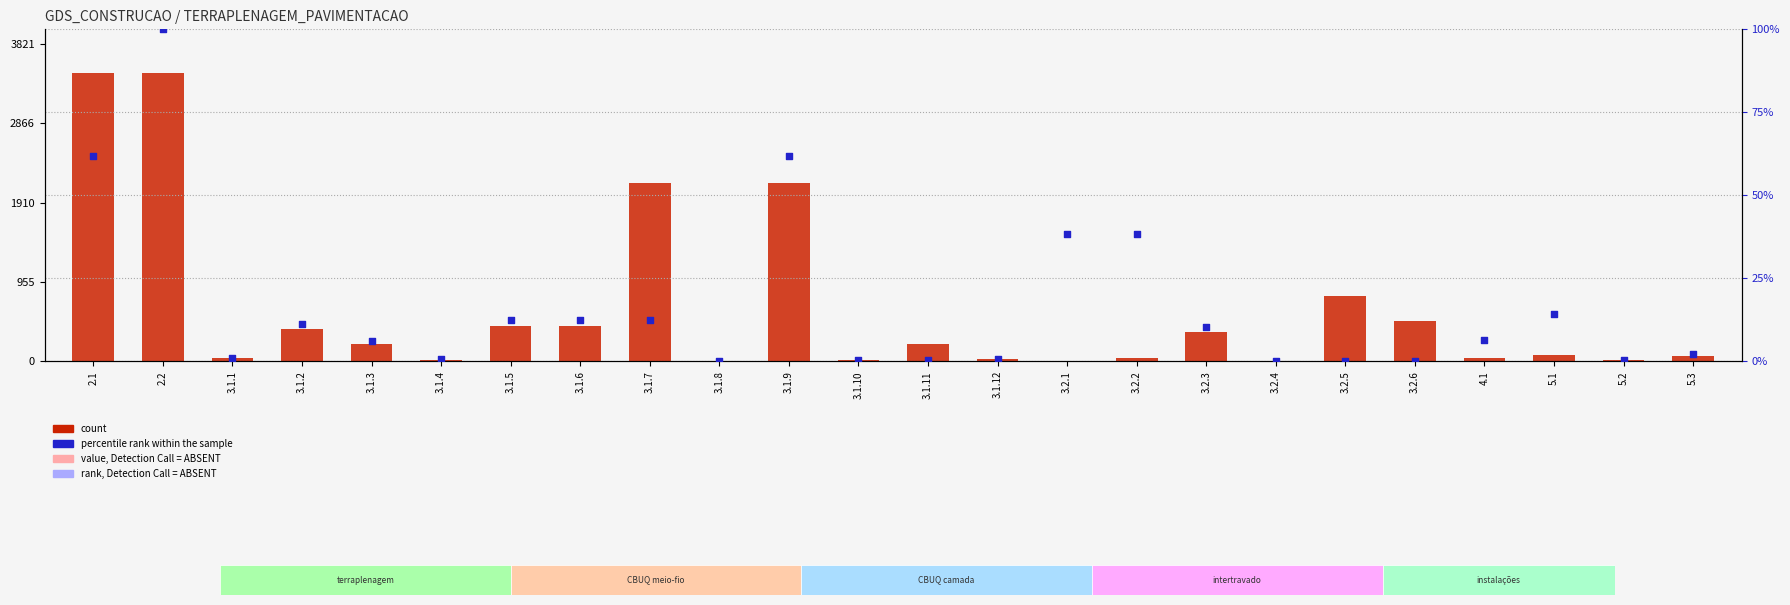

Is the value of percentile rank within the sample at 3.1.4 greater than the value of count at 3.1.2?

No